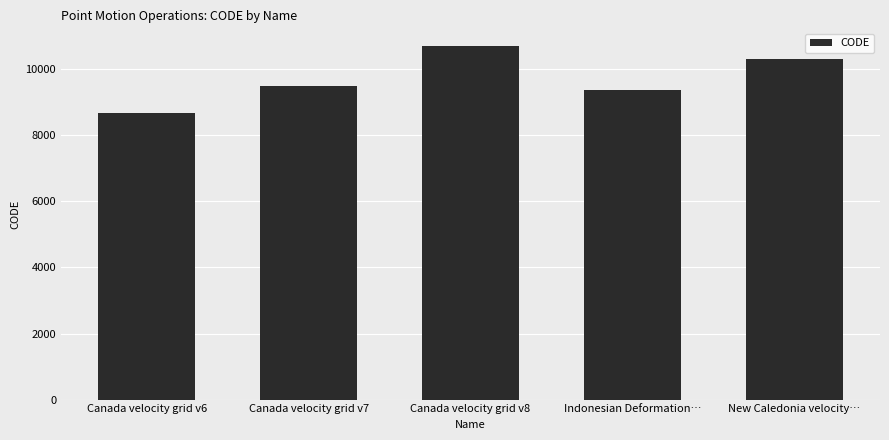

Are the bars grouped side by side (vs. stacked)?

No